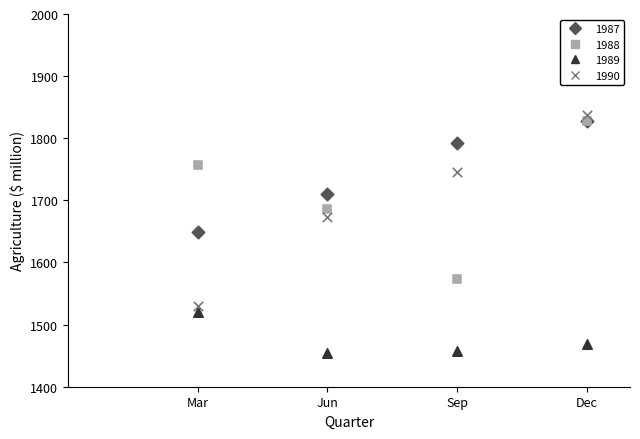

In the 1989 series, what Y value is closest to 1487?

1469